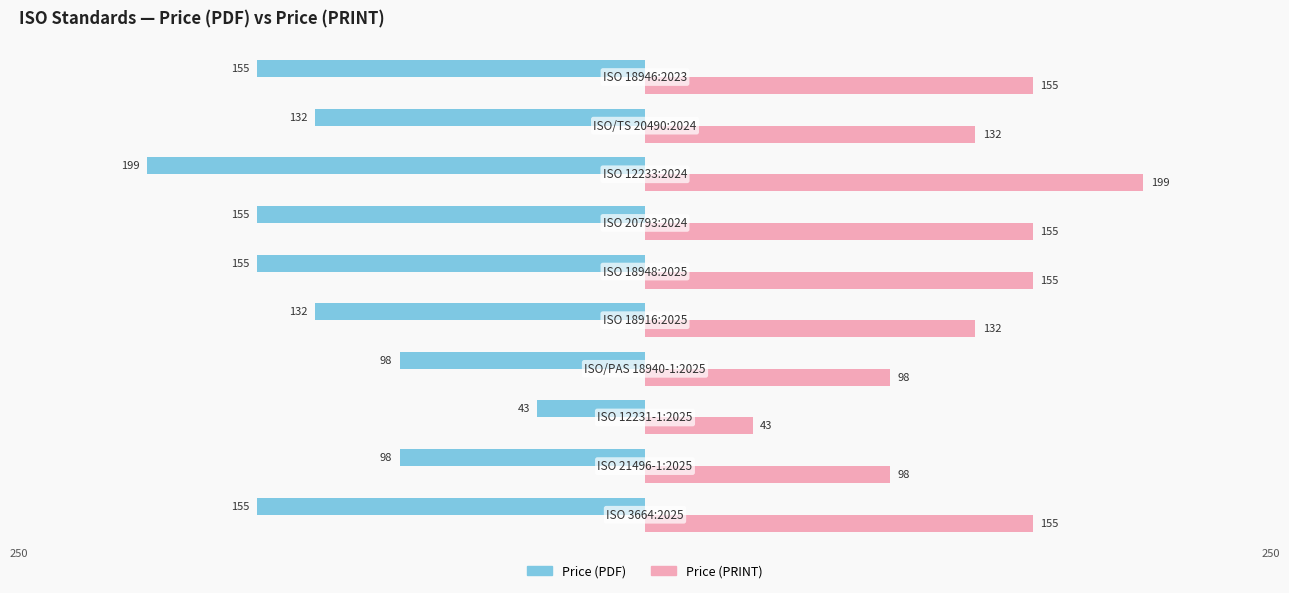

The Price (PDF) series shows 233 at 9. True or false?

False